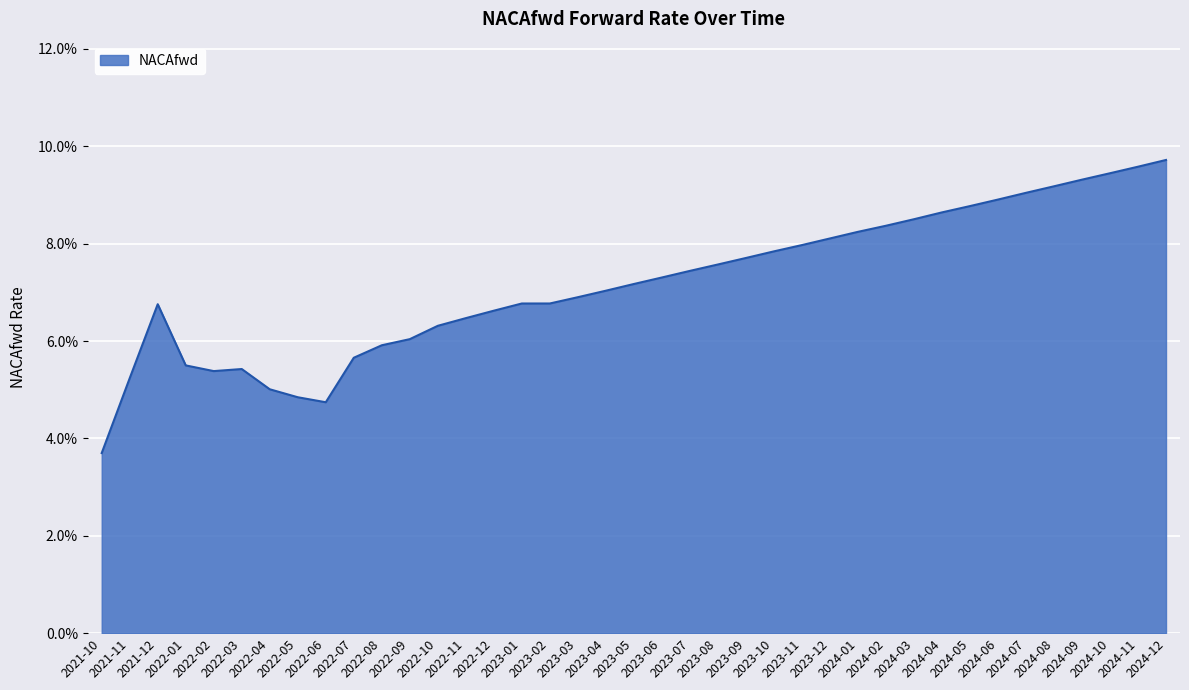

True or false: there are more than 1 points higher than both neighbors.

True